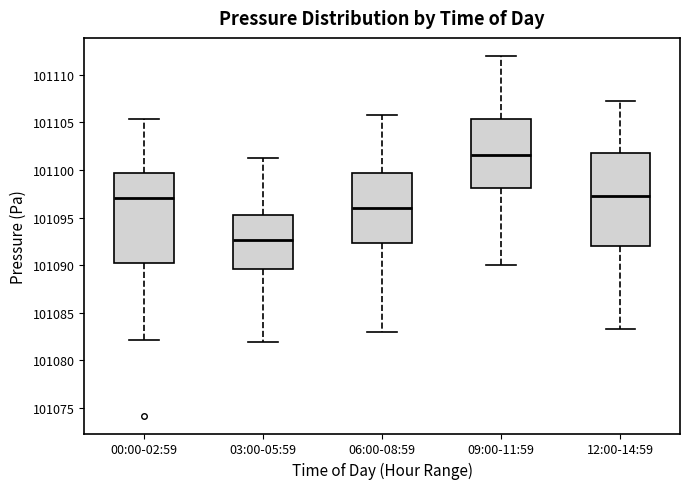

Reading left to right, transcribe this box plot: for each box, give where its median line is, the range the box spans, and where its two whiskers end, as read against the y-axis. The values are not printed on the chart, so give them approximately, as read against the axis.

00:00-02:59: median 101097.0, box 101090.0 to 101099.5, whiskers 101082.0 to 101105.5
03:00-05:59: median 101092.5, box 101089.5 to 101095.5, whiskers 101082.0 to 101101.5
06:00-08:59: median 101096.0, box 101092.5 to 101099.5, whiskers 101083.0 to 101106.0
09:00-11:59: median 101101.5, box 101098.0 to 101105.5, whiskers 101090.0 to 101112.0
12:00-14:59: median 101097.5, box 101092.0 to 101102.0, whiskers 101083.5 to 101107.5